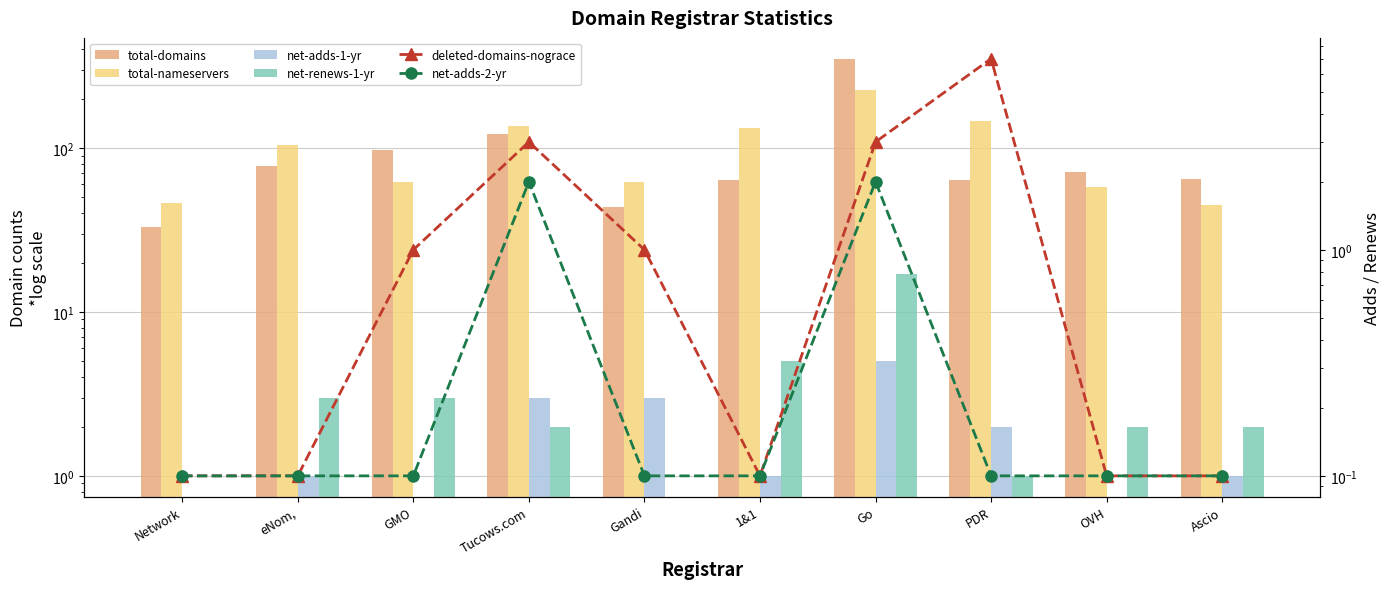

What is the value of the deleted-domains-nograce bar at the 5th from the left?

1.0